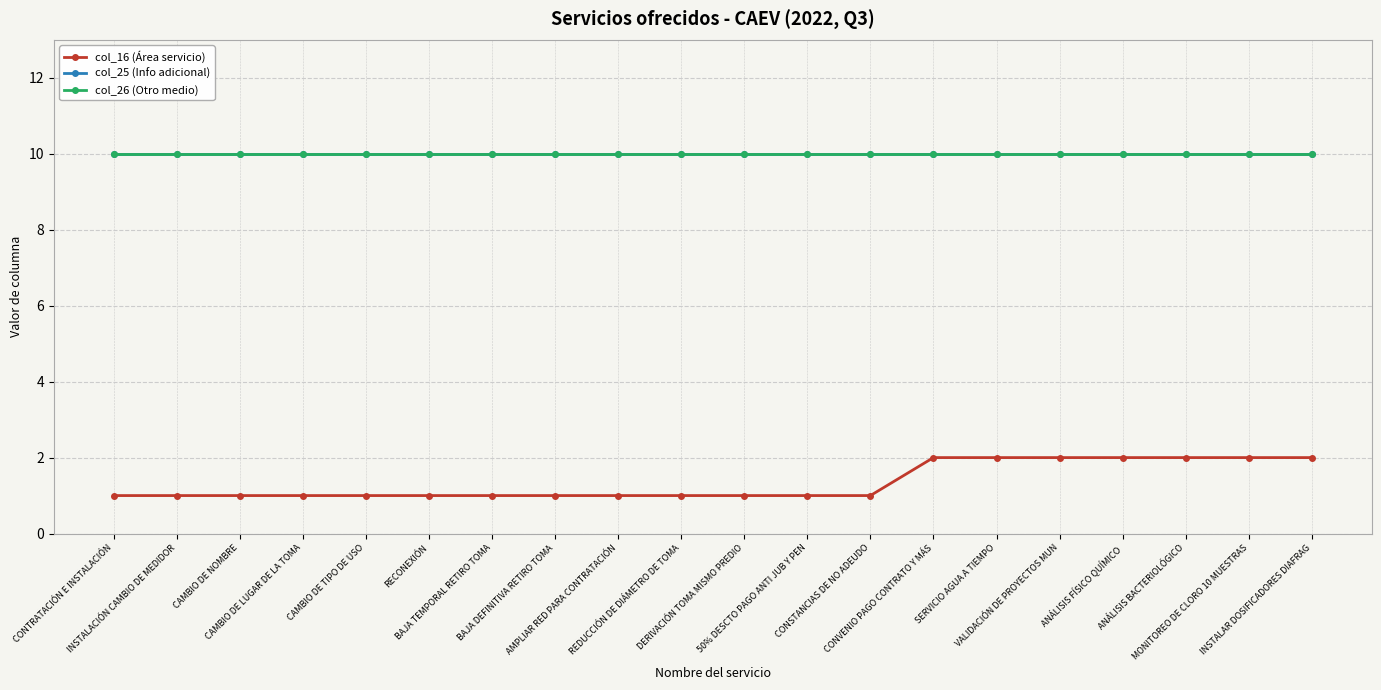

What position from the left is BAJA DEFINITIVA RETIRO TOMA?

8